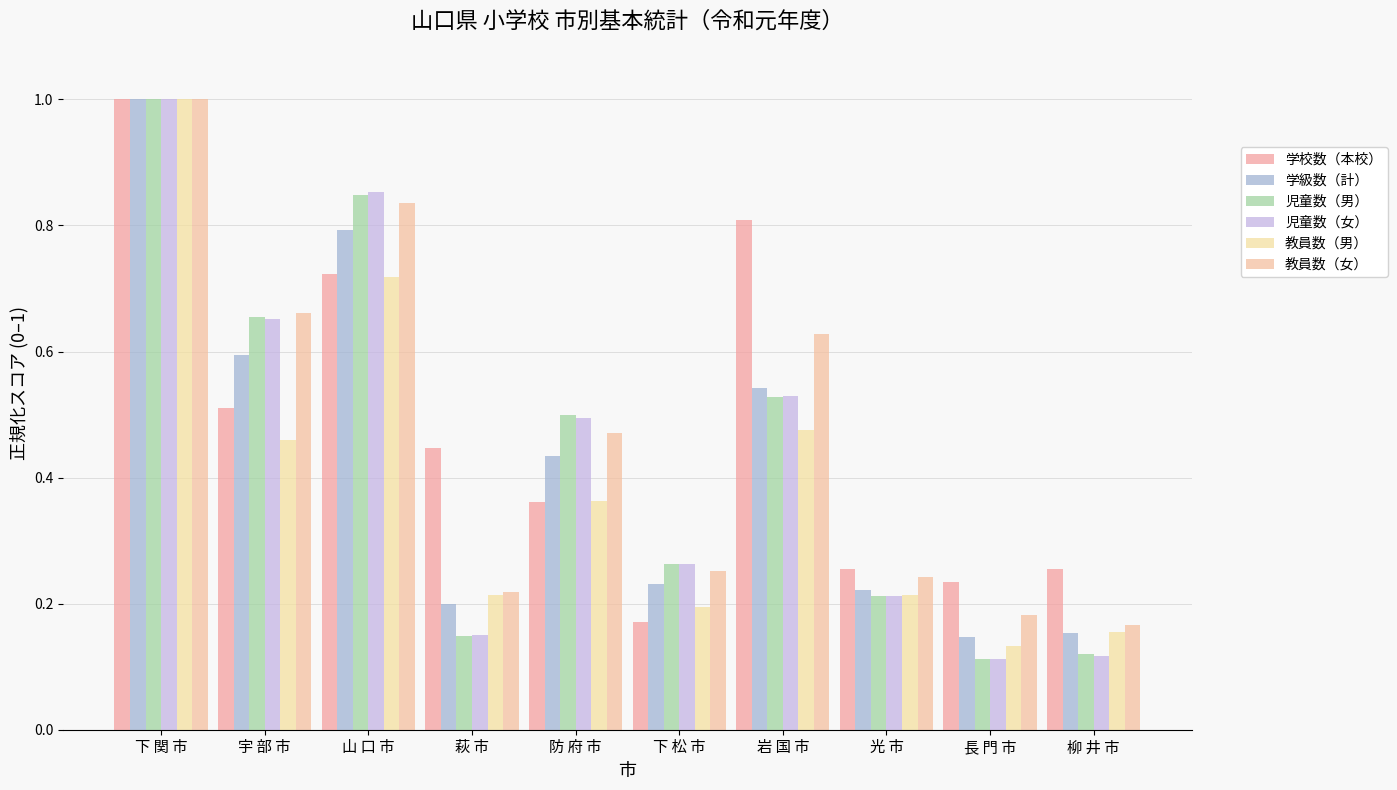

How many groups of bars are there?

10